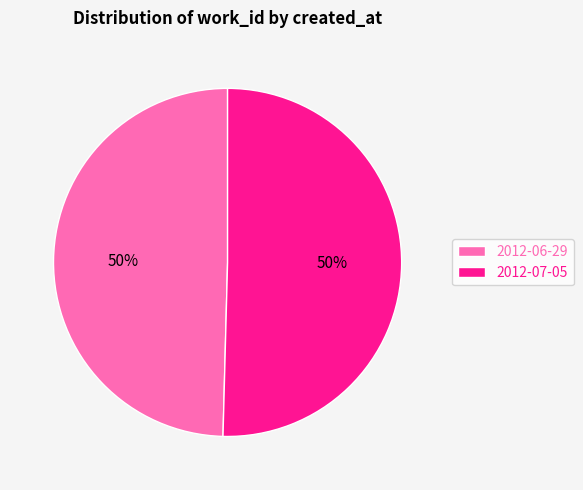

Count the number of slices in the pie.

2